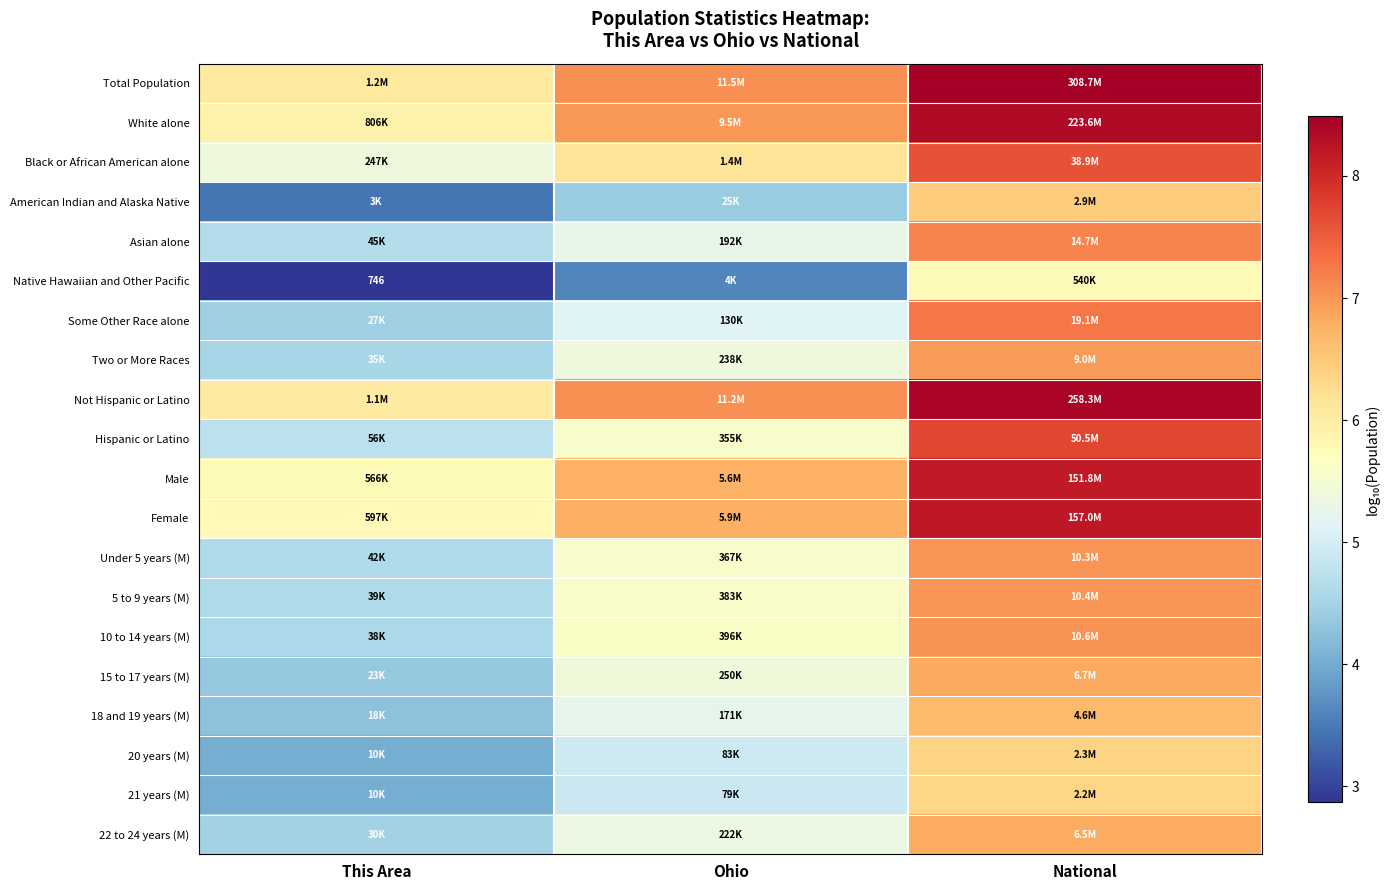

At how many categories does at least one series exceed 7?

2